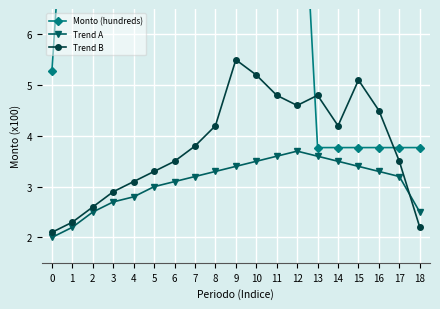

At how many categories does at least one series exceed 4?

17